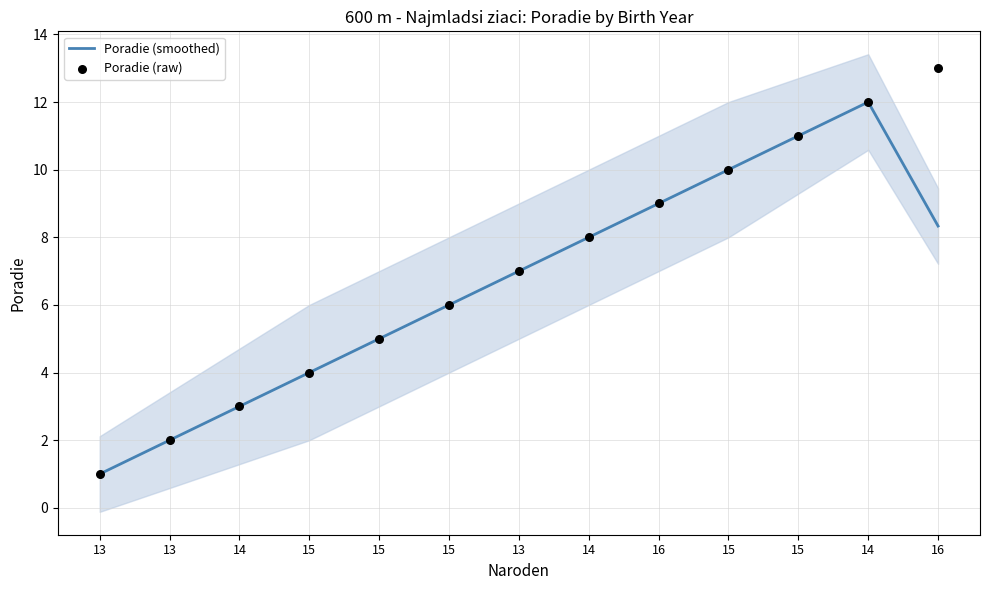

Which series reaches the maximum Y coordinate?

Poradie (raw)